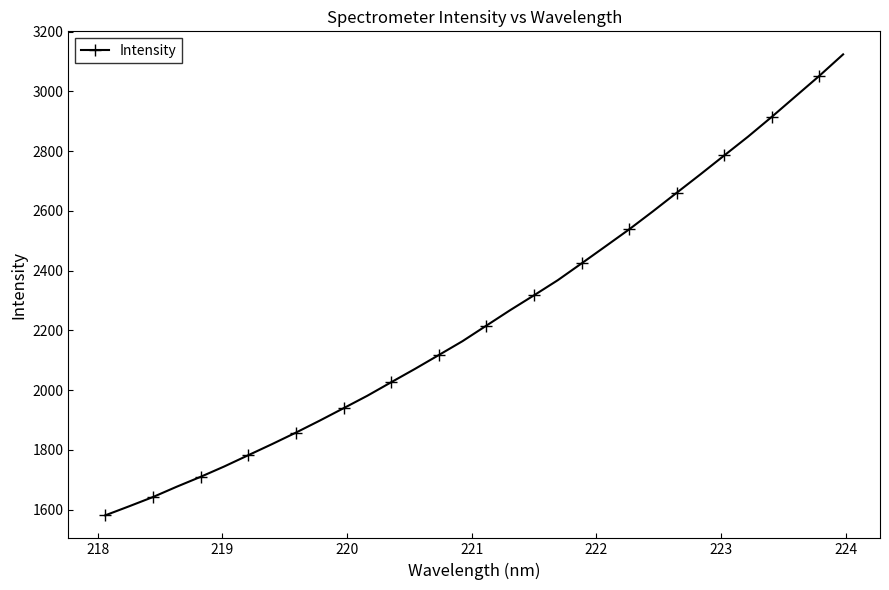

What is the sum of all values?

71919.3